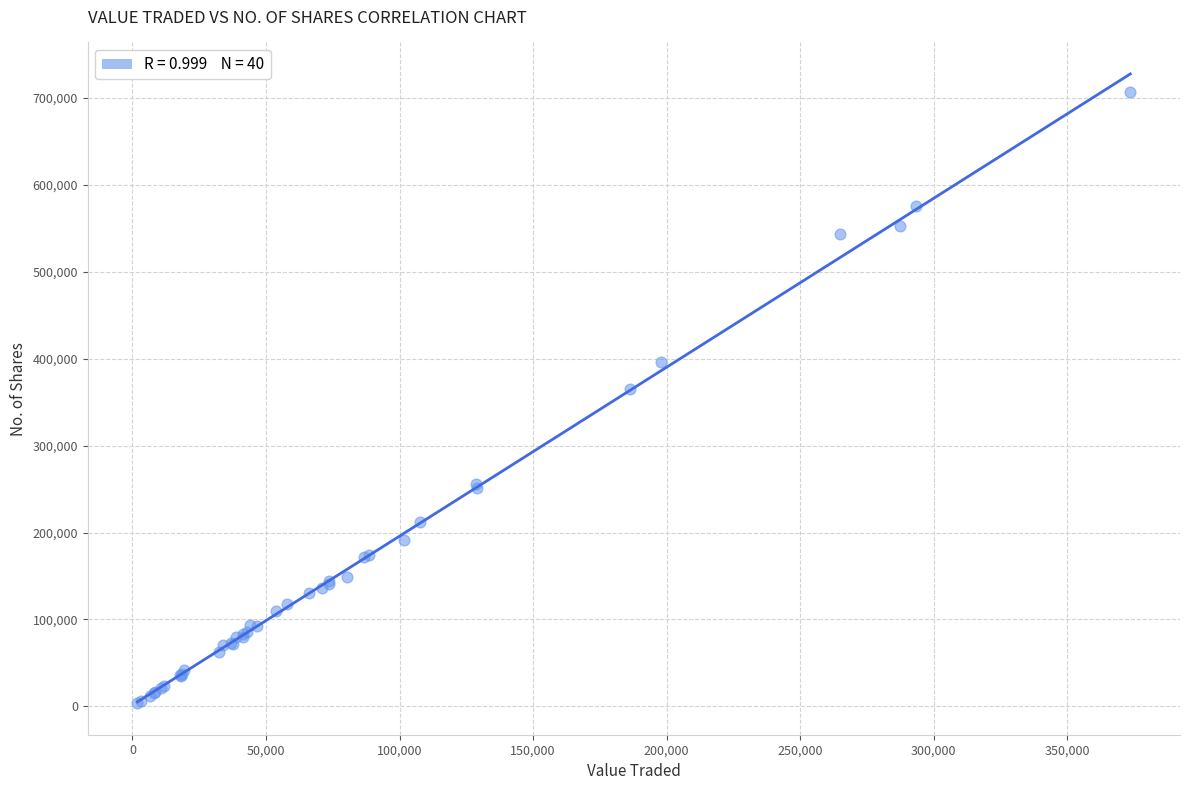

What Y value in the scatter plot is closest to 355242?

365566